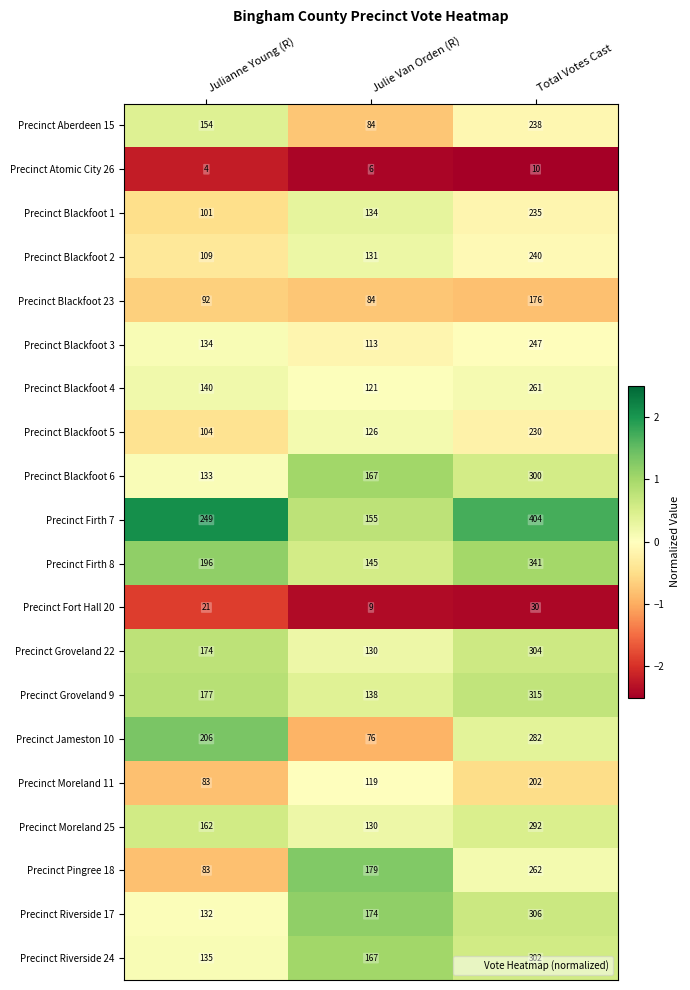

At which label does Precinct Groveland 9 reach its peak?

Total Votes Cast